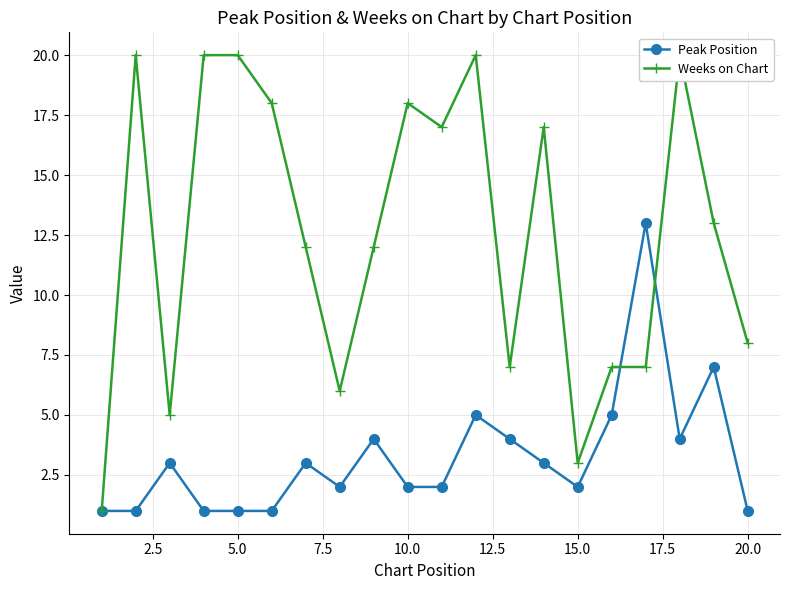

Count the number of data series in this chart.

2